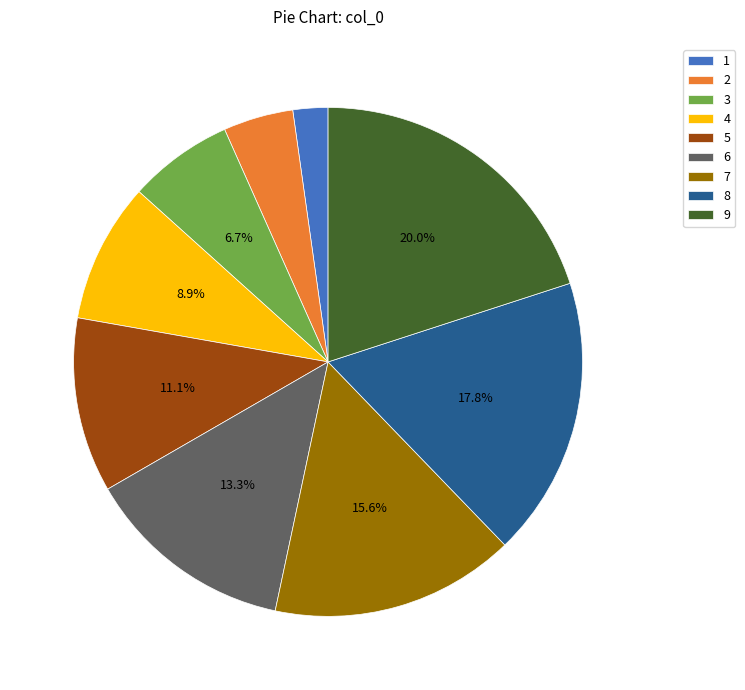

Rank the categories by value from lowest to highest.

1, 2, 3, 4, 5, 6, 7, 8, 9